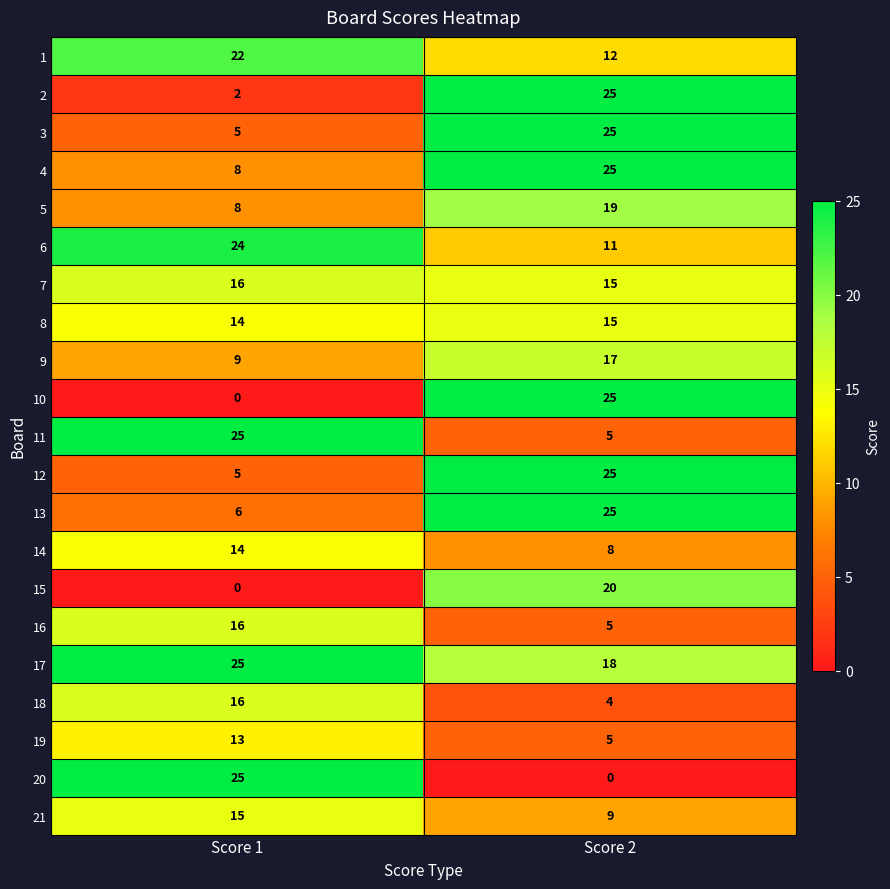

Where is 12 nearest to the value 15?

Score 1